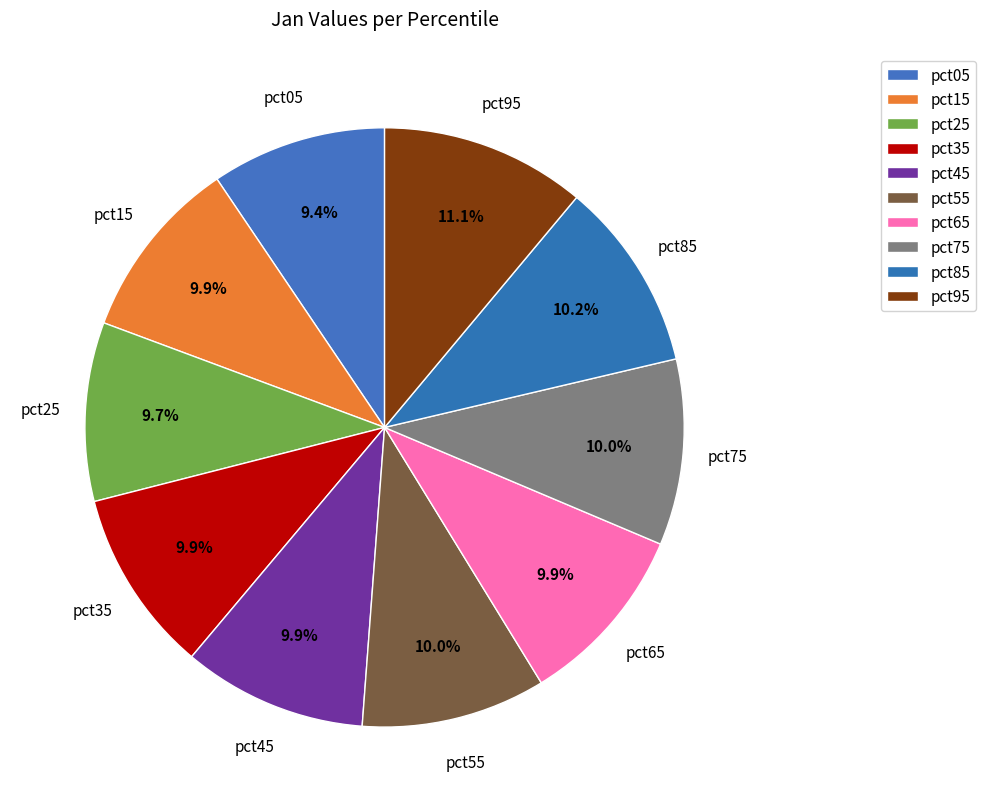

How many slices are in this pie chart?

10